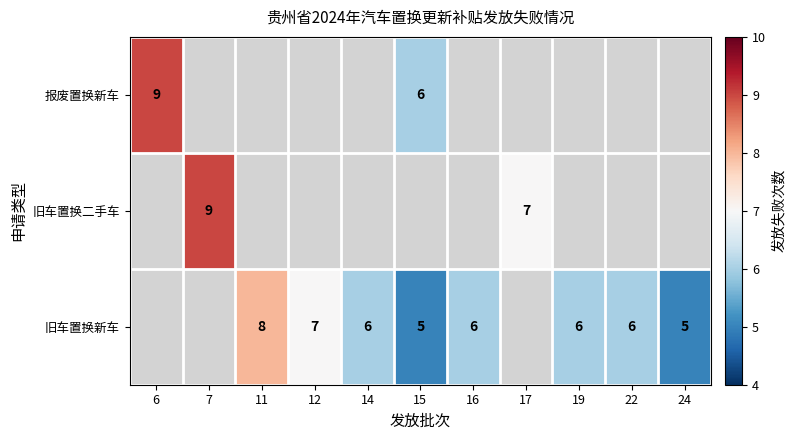

At how many categories does at least one series exceed 6?

5